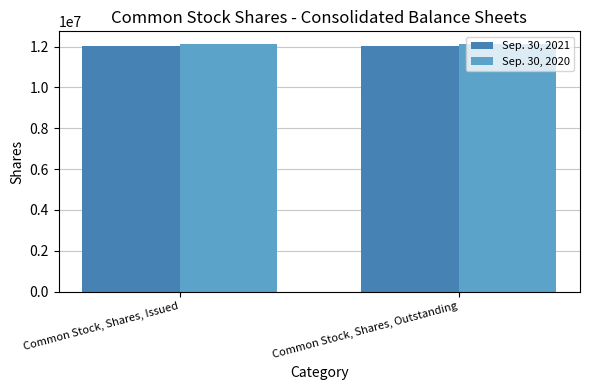

Reading left to right, what are all the values shown in this chart?

Sep. 30, 2021: Common Stock, Shares, Issued=12011401	Common Stock, Shares, Outstanding=12011401
Sep. 30, 2020: Common Stock, Shares, Issued=12141401	Common Stock, Shares, Outstanding=12141401